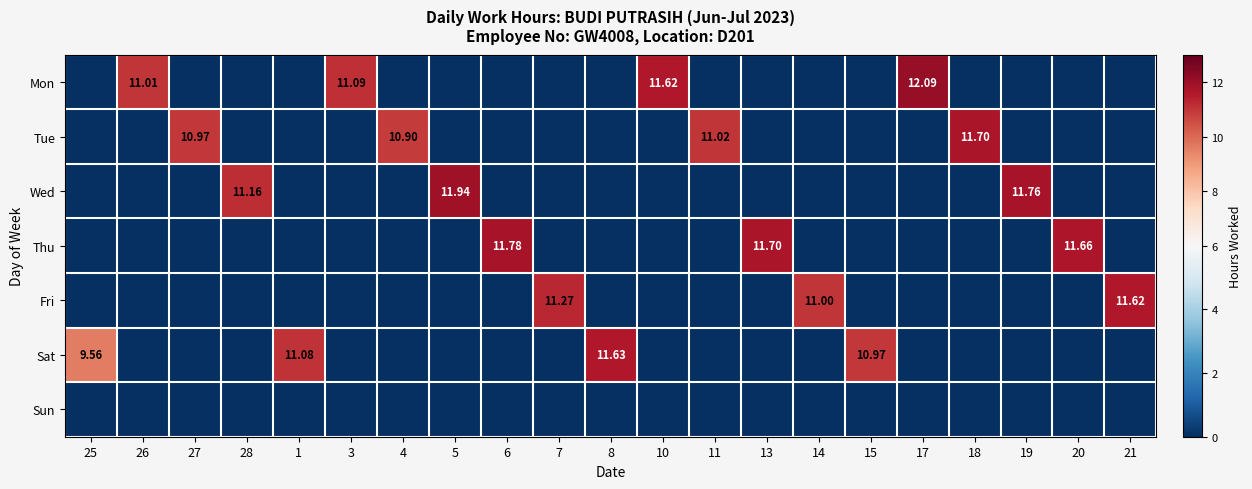

Which series has the largest range (max minus min)?

Mon